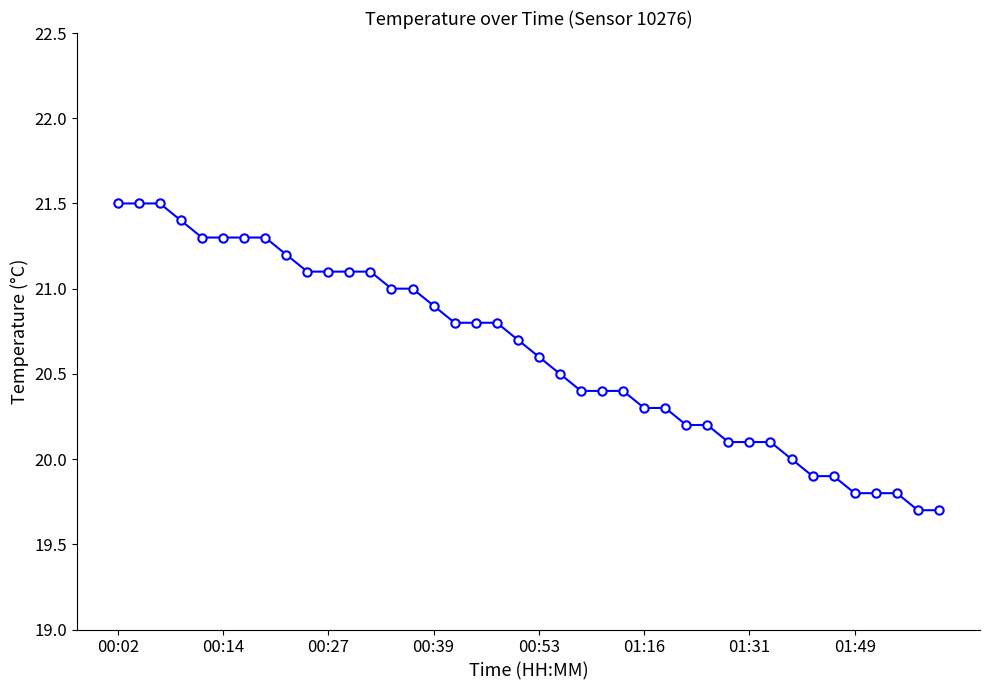

Count the number of data series in this chart.

1